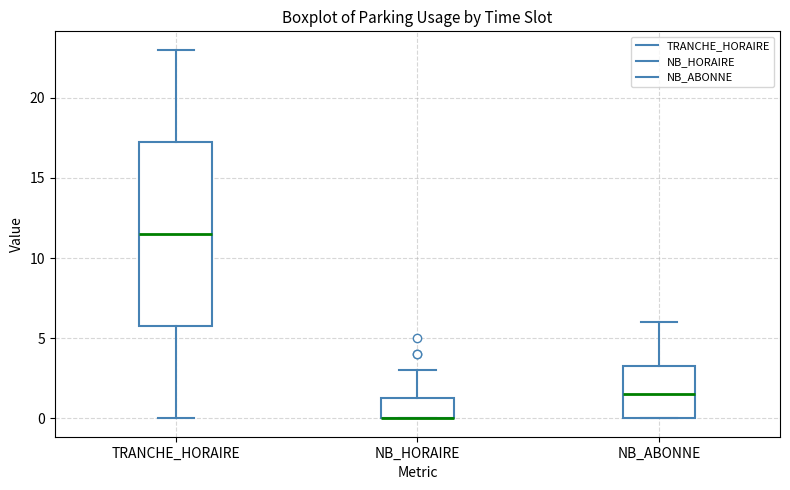

Where is the lower edge of the box for TRANCHE_HORAIRE on the y-axis? The values are not printed on the chart, so give them approximately, as read against the axis.

6.0